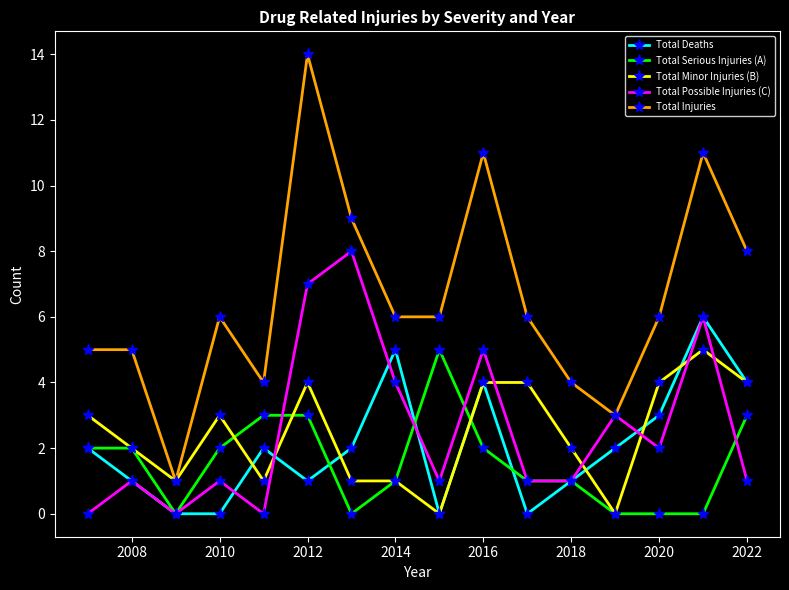

True or false: Total Injuries has more than 0 interior local peaks.

True